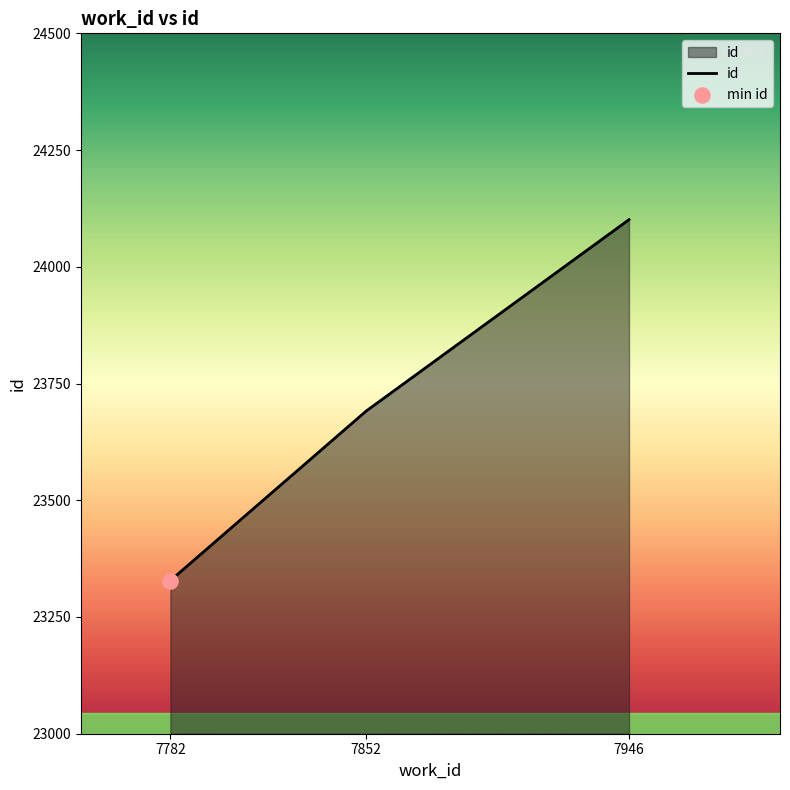

Which has a higher value, 7946 or 7852?

7946